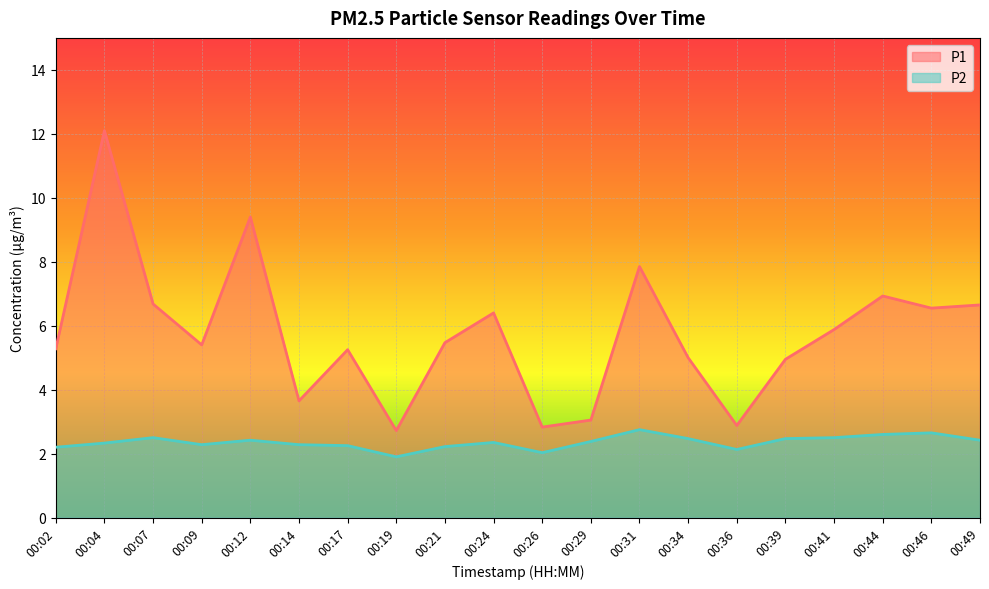

True or false: P1 has more than 0 interior local peaks.

True